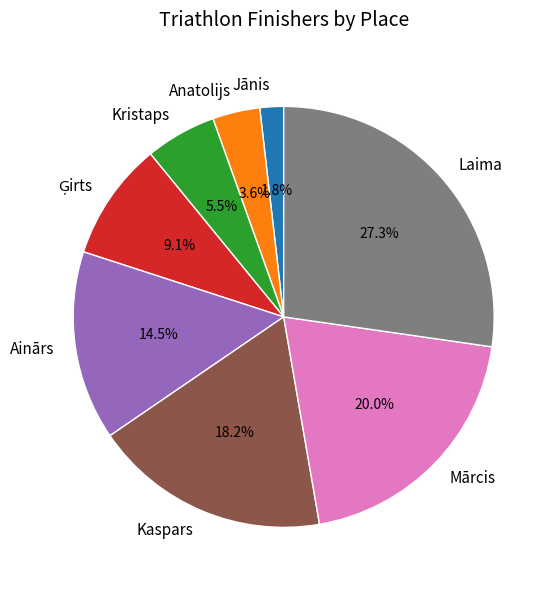

Is there a majority slice in this chart?

No